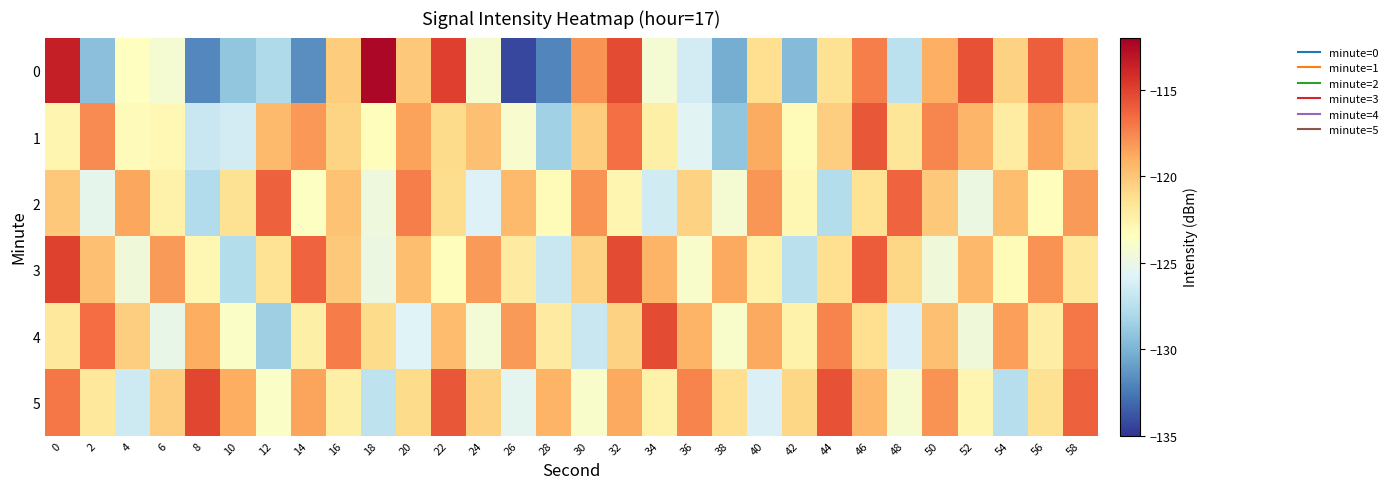

Rank the series by their maximum value, from highest to lowest.

0, 3, 5, 4, 1, 2